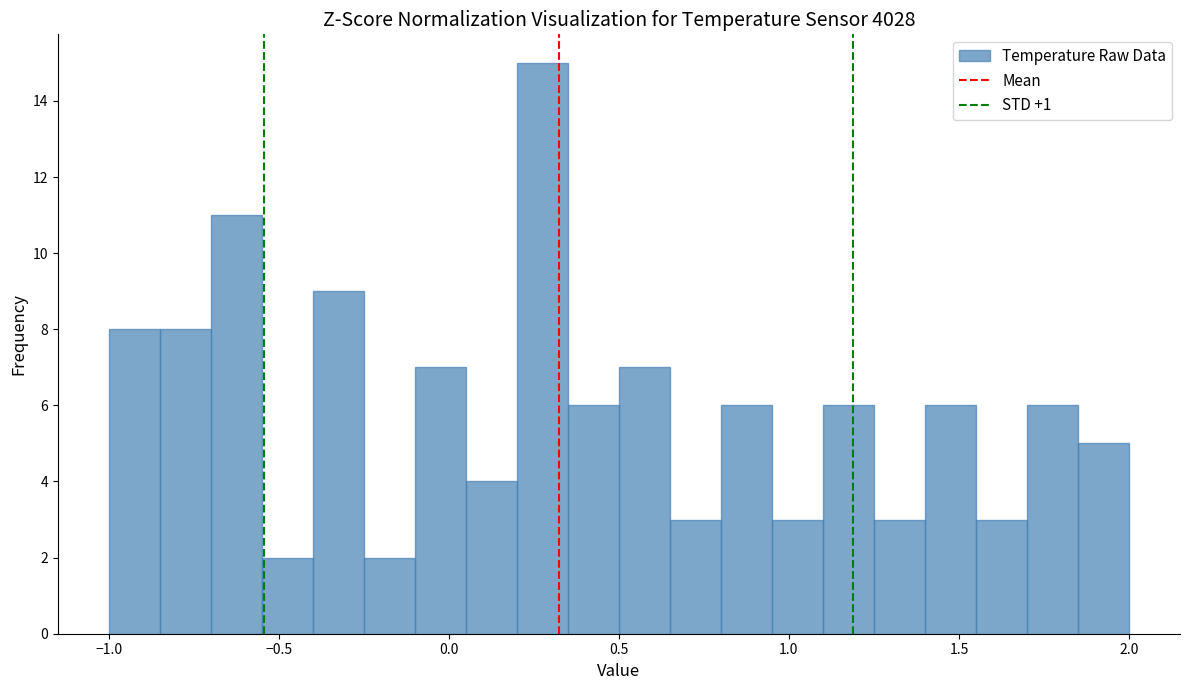

Read against the x-axis, roughly where is the centre of the tallest bar?

0.30